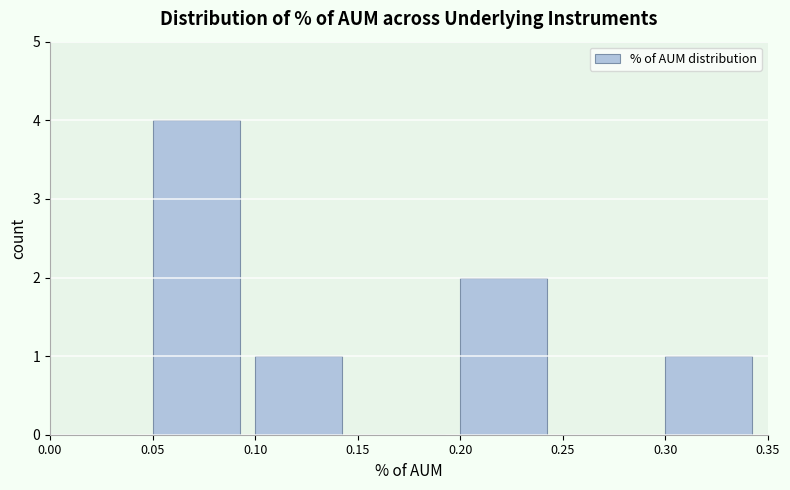

What is the height of the bar covering 0.10 to 0.15 on the x-axis? The values are not printed on the chart, so give them approximately, as read against the axis.

1